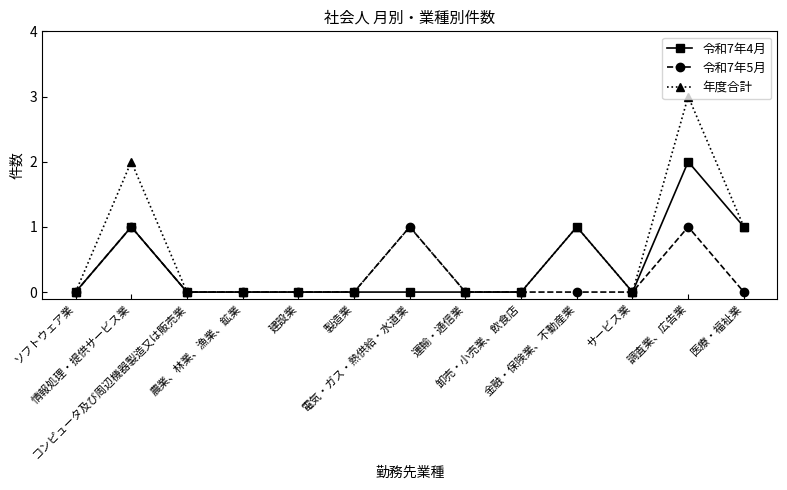

What is the sum of all 令和7年4月 values?

5